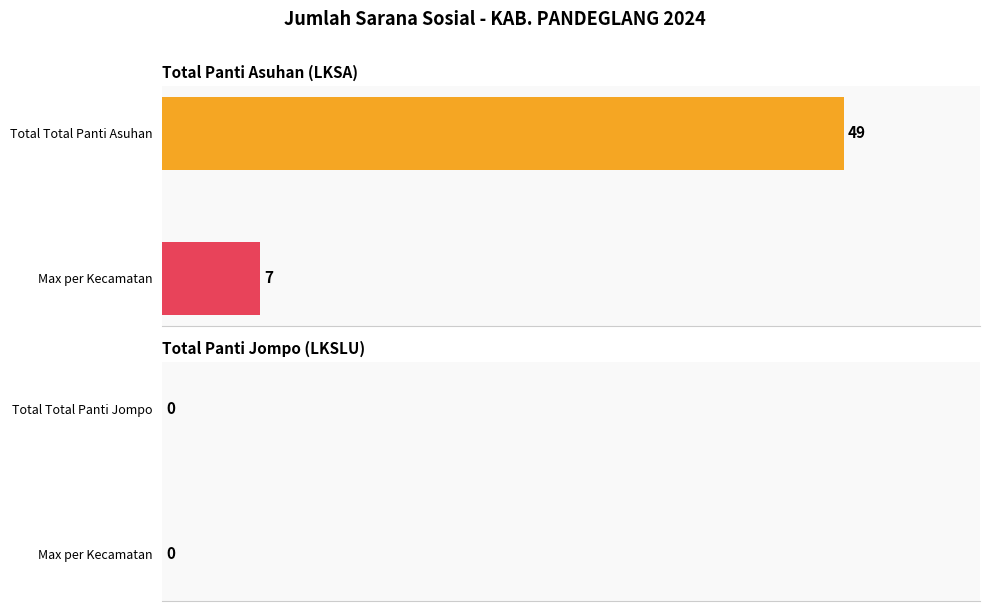

What is the smallest value displayed?

7